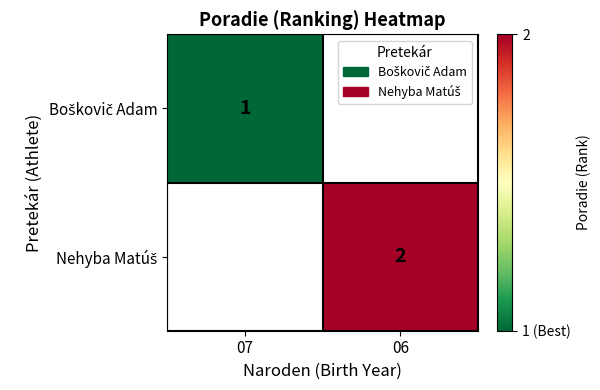

How many values in Boškovič Adam are above zero?

1